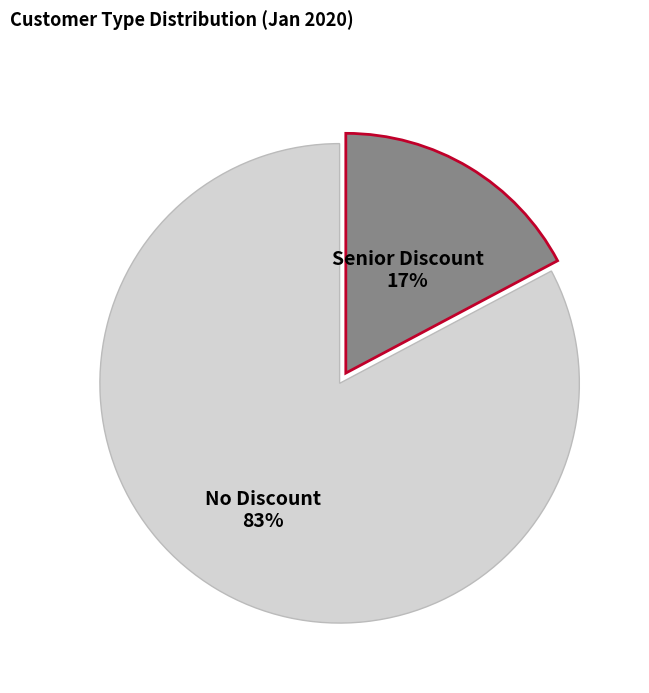

Rank the categories by value from highest to lowest.

No Discount, Senior Discount